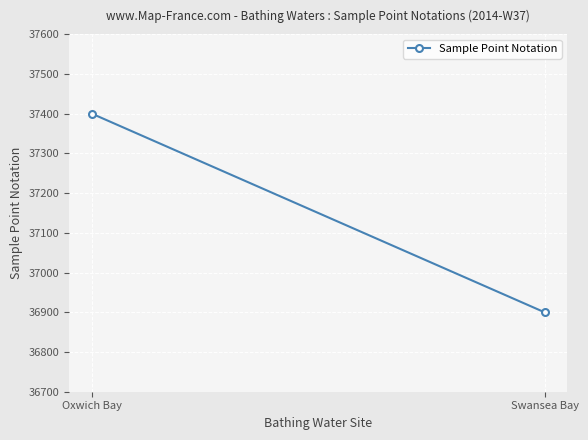

How many lines are shown in the chart?

1